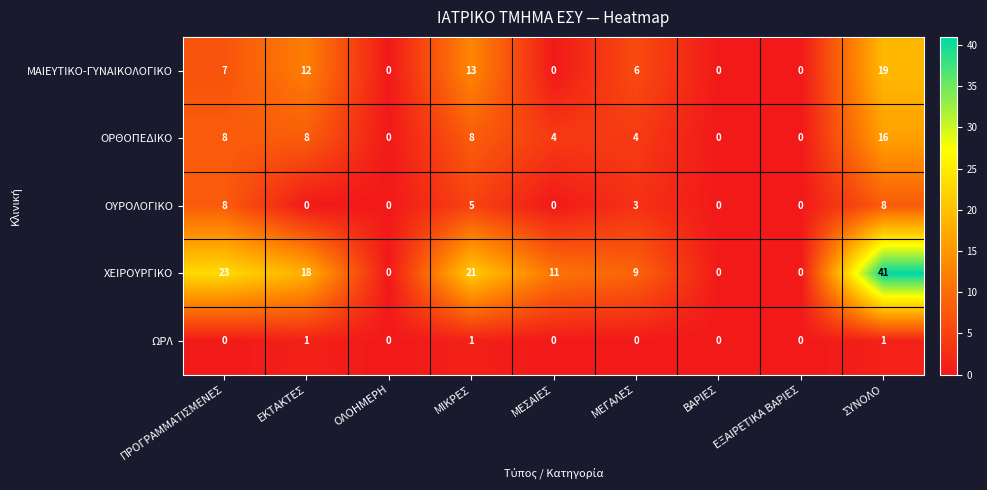

At which label does ΜΑΙΕΥΤΙΚΟ-ΓΥΝΑΙΚΟΛΟΓΙΚΟ first exceed 6?

ΠΡΟΓΡΑΜΜΑΤΙΣΜΕΝΕΣ